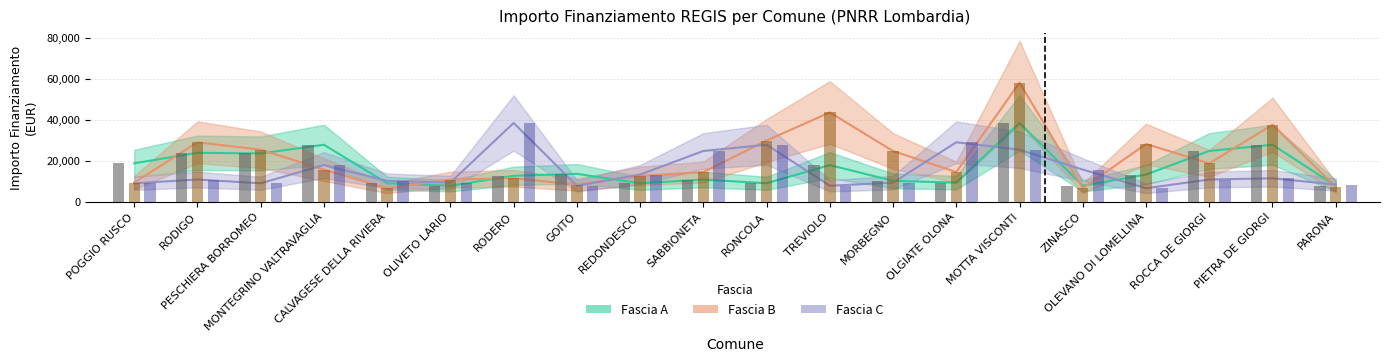

At which category is the sum across all series the highest?

MOTTA VISCONTI